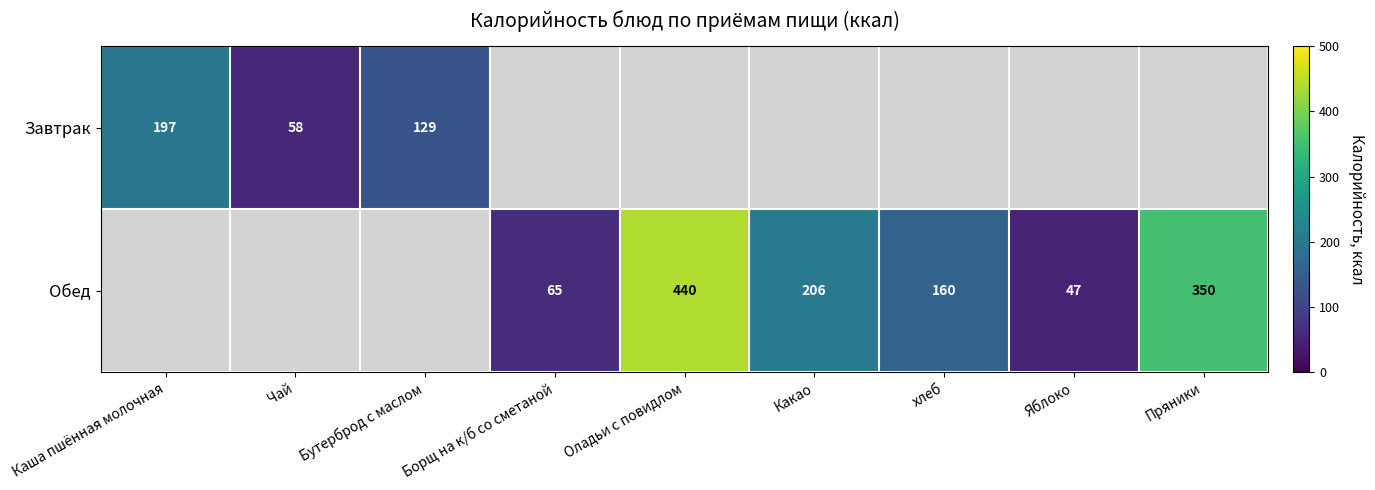

The Обед series shows 40 at хлеб. True or false?

False